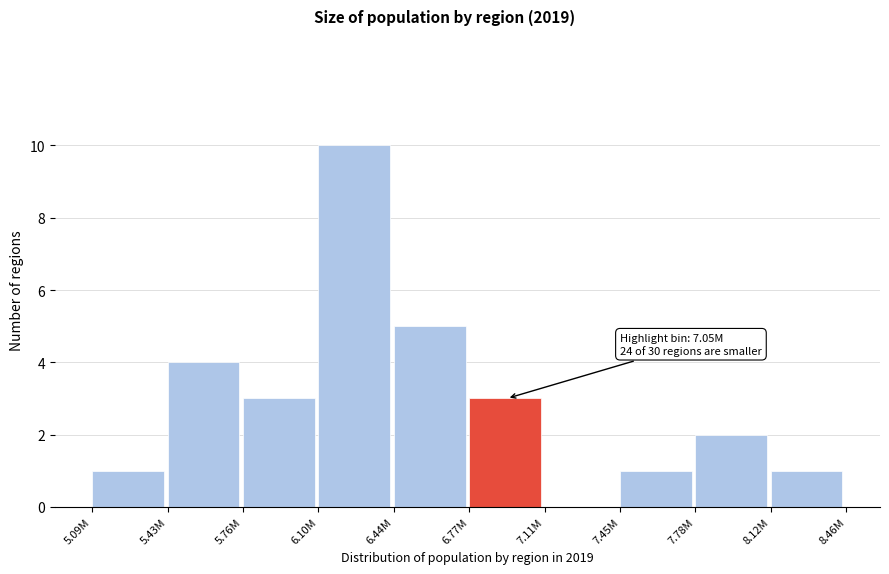

Reading right to left, what are all the values shown in this chart?

8.12M=1	7.78M=2	7.45M=1	7.11M=0	6.77M=3	6.44M=5	6.10M=10	5.76M=3	5.43M=4	5.09M=1